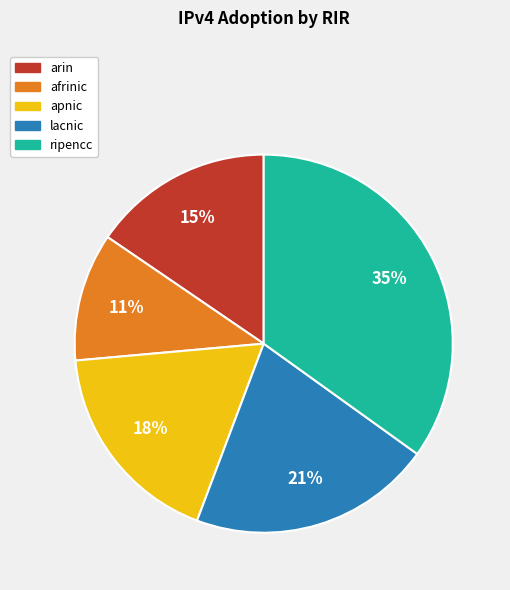

Is the sum of ripencc and afrinic greater than half?

No